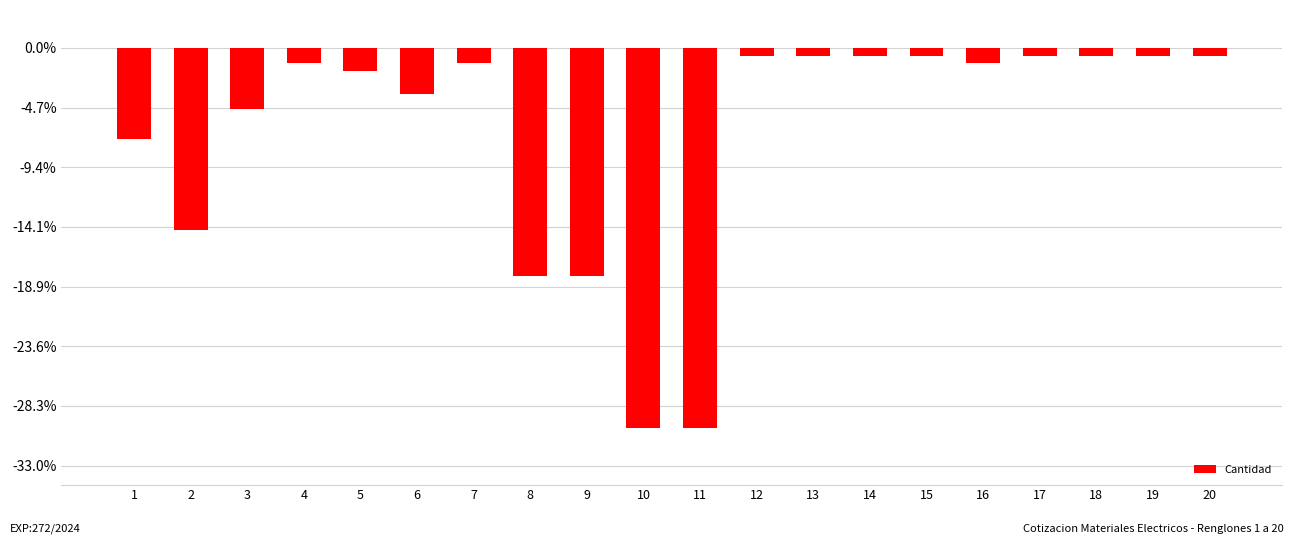

Are the bars horizontal?

No